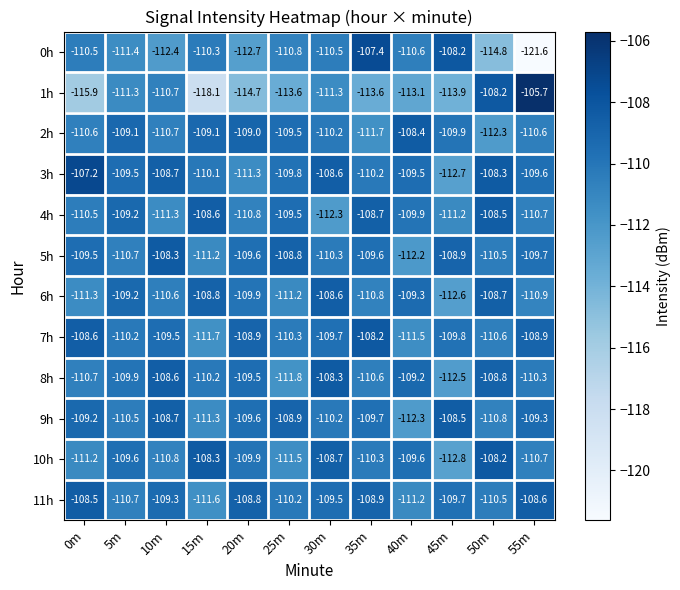

Where does the 10h series first go above -109?

15m